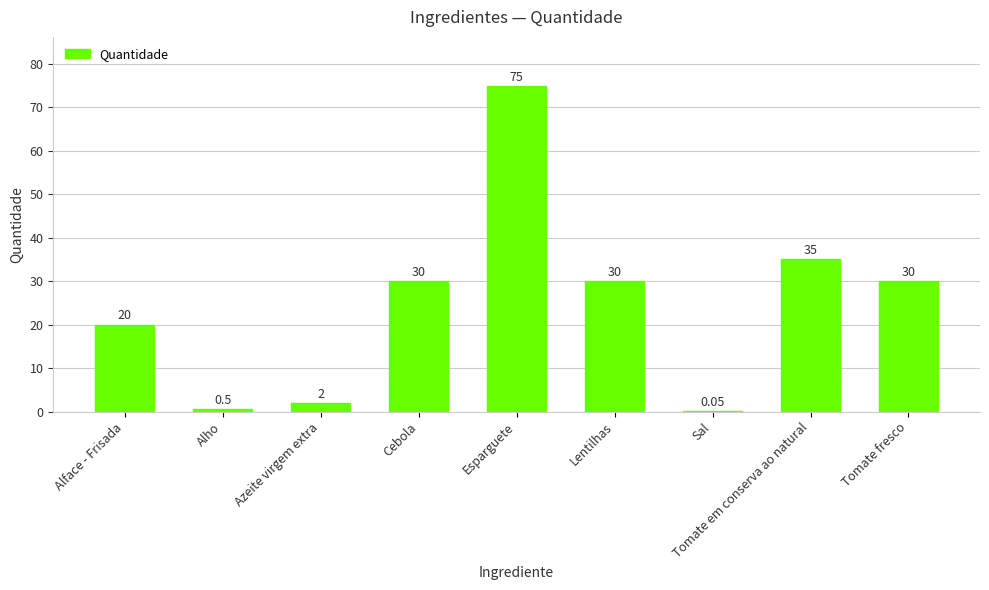

Is it true that the value at Lentilhas is 30.0?

True